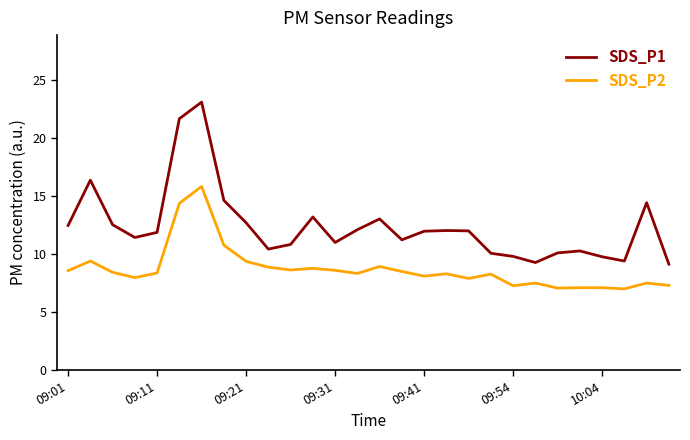

True or false: SDS_P1 and SDS_P2 cross at least once.

False